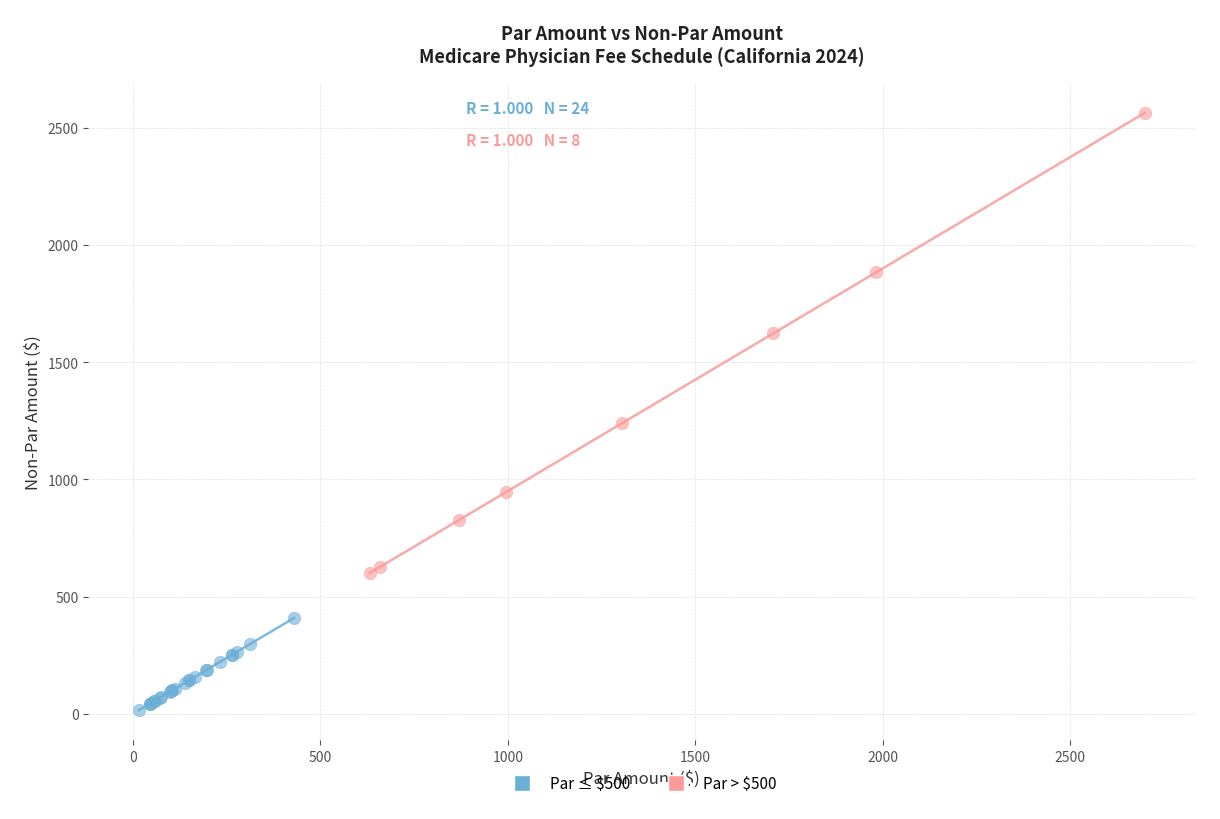

Which series reaches the minimum Y coordinate?

Par ≤ $500